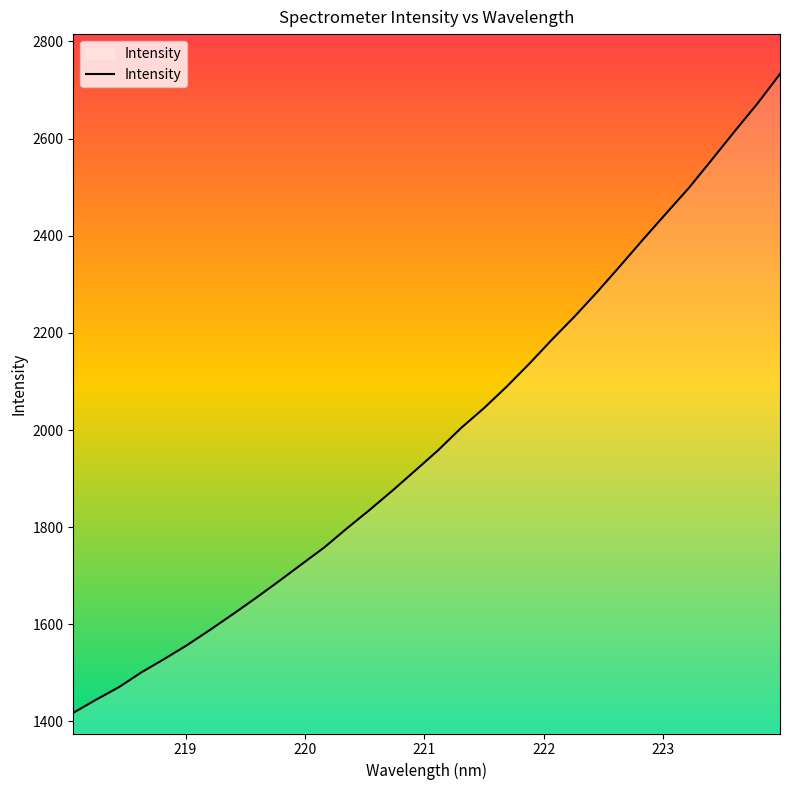

What is the greatest value displayed?

2733.2